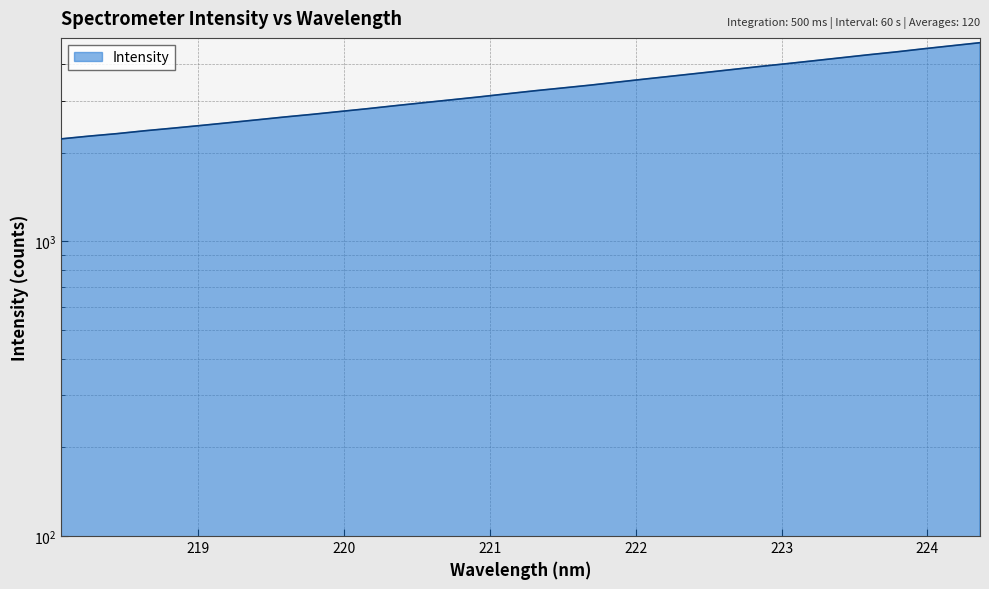

Reading left to right, what are all the values shown in this chart?

2228.9	2277.4	2321.8	2374.7	2423.1	2474.3	2528.6	2585.1	2643.7	2699.2	2760.3	2822.4	2889.8	2956.5	3024.4	3093.7	3170.0	3246.0	3318.0	3392.5	3475.8	3561.1	3645.7	3732.8	3823.4	3916.6	4006.4	4101.2	4200.2	4301.4	4399.2	4509.0	4616.1	4725.4